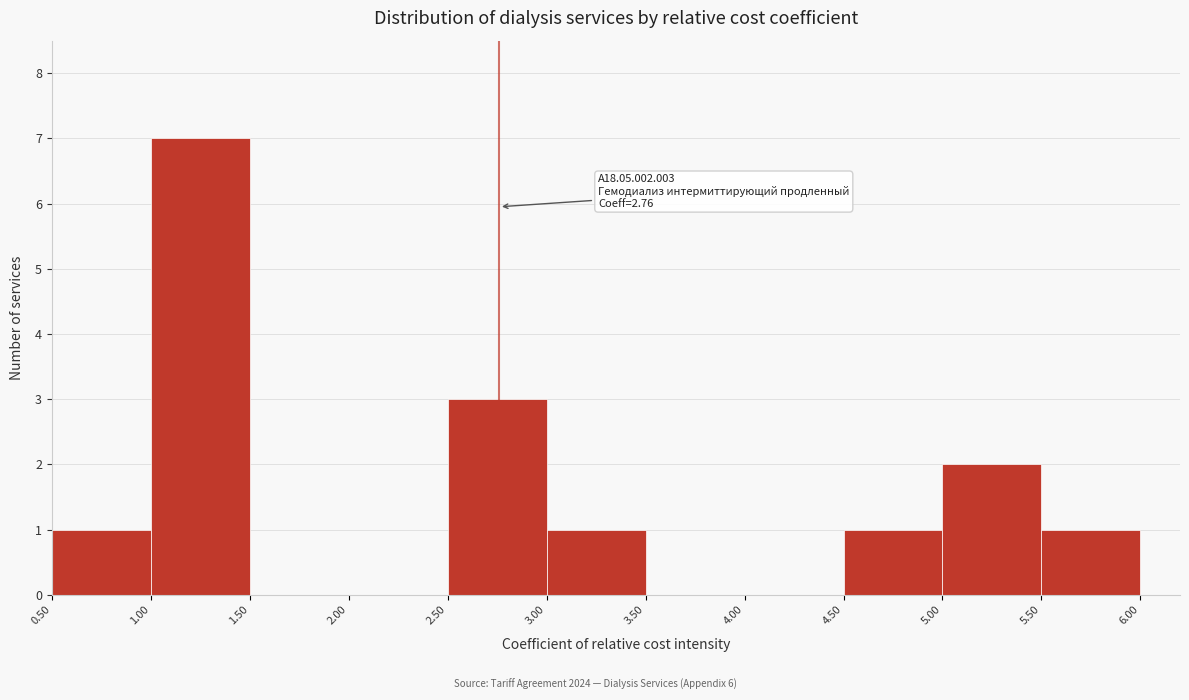

Over which range of the x-axis is the bar tallest?

1.00 to 1.50